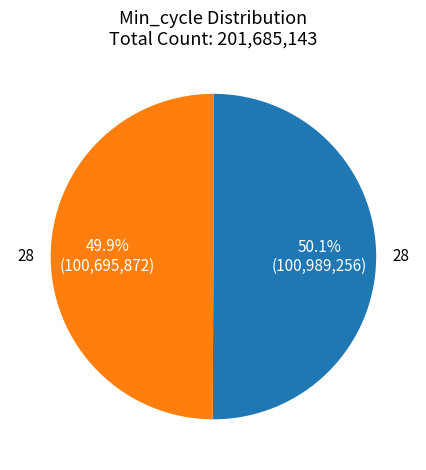

Is there a majority slice in this chart?

Yes